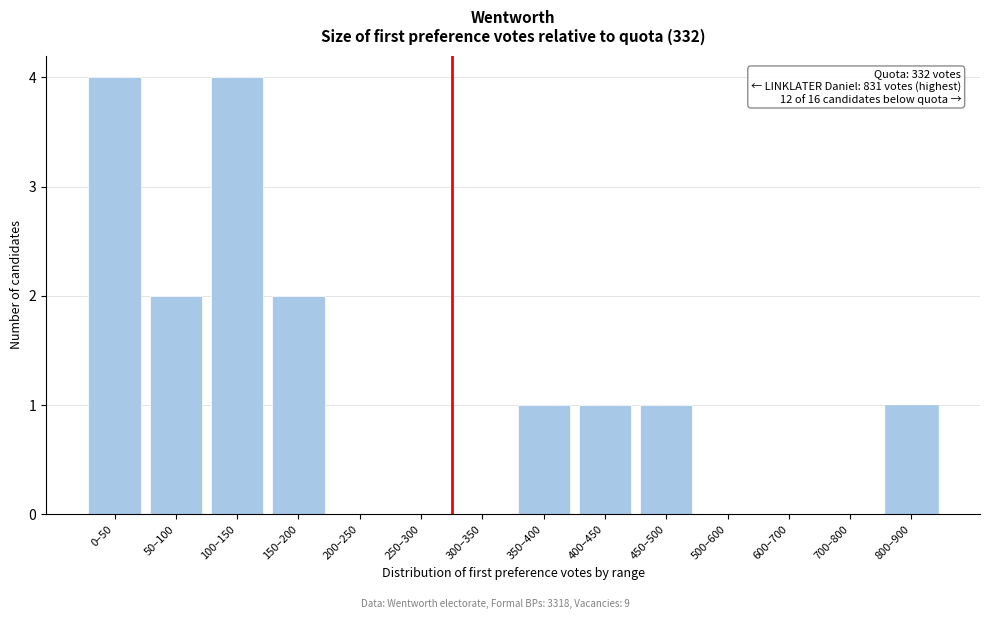

Reading left to right, extract all data points from this chart.

0–50=4	50–100=2	100–150=4	150–200=2	200–250=0	250–300=0	300–350=0	350–400=1	400–450=1	450–500=1	500–600=0	600–700=0	700–800=0	800–900=1